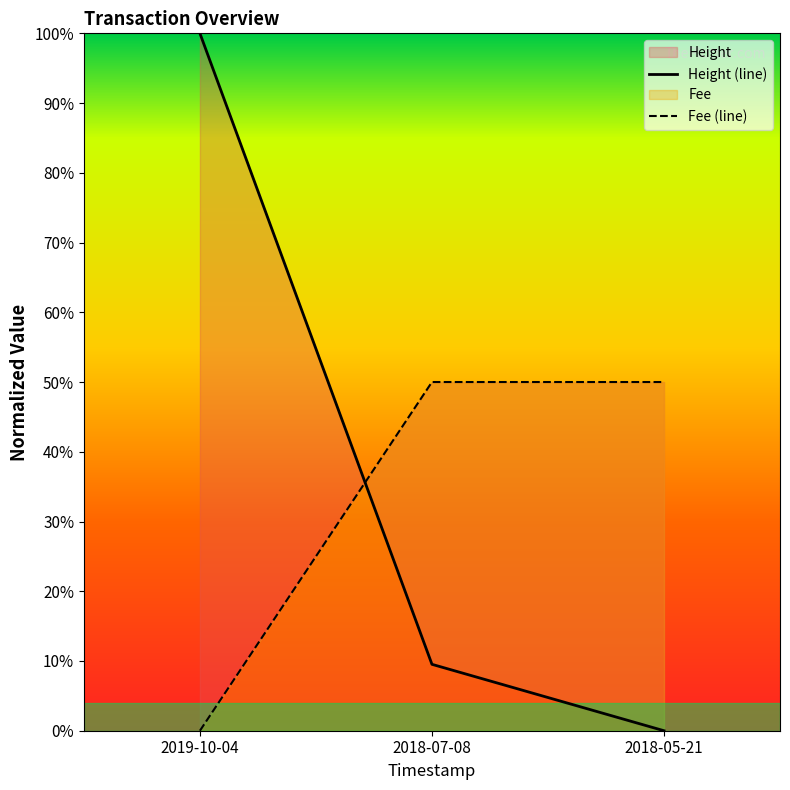

What position from the left is 2018-07-08?

2